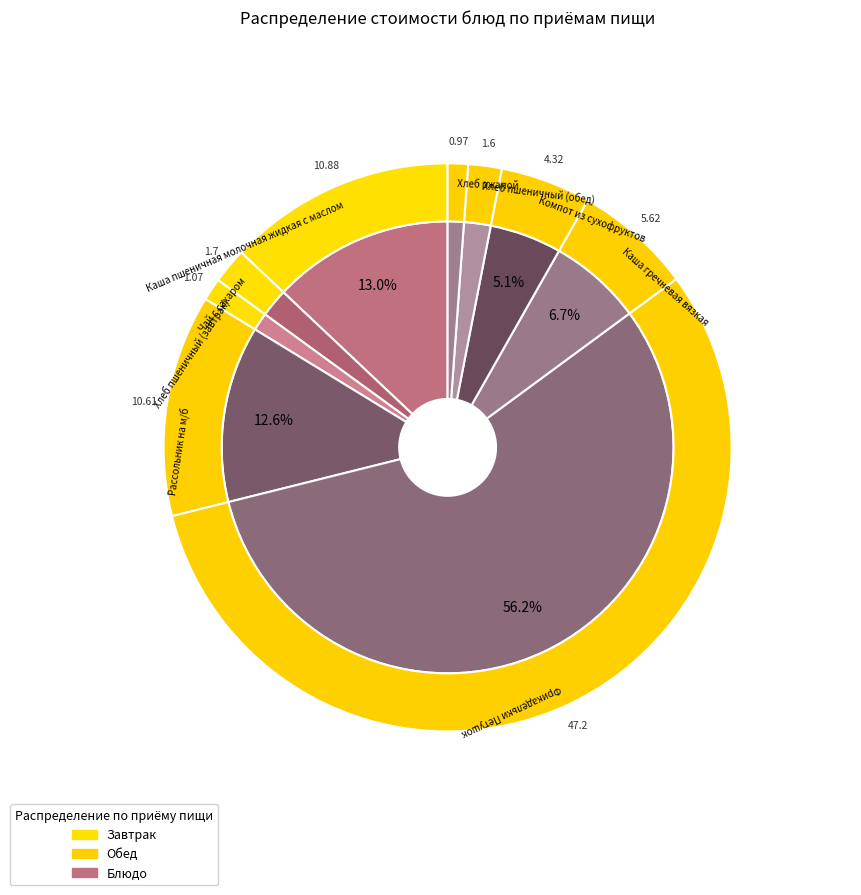

Rank the categories by value from lowest to highest.

Хлеб ржаной, Хлеб пшеничный (завтрак), Хлеб пшеничный (обед), Чай с сахаром, Компот из сухофруктов, Каша гречневая вязкая, Рассольник на м/б, Каша пшеничная молочная жидкая с маслом, Фрикадельки Петушок